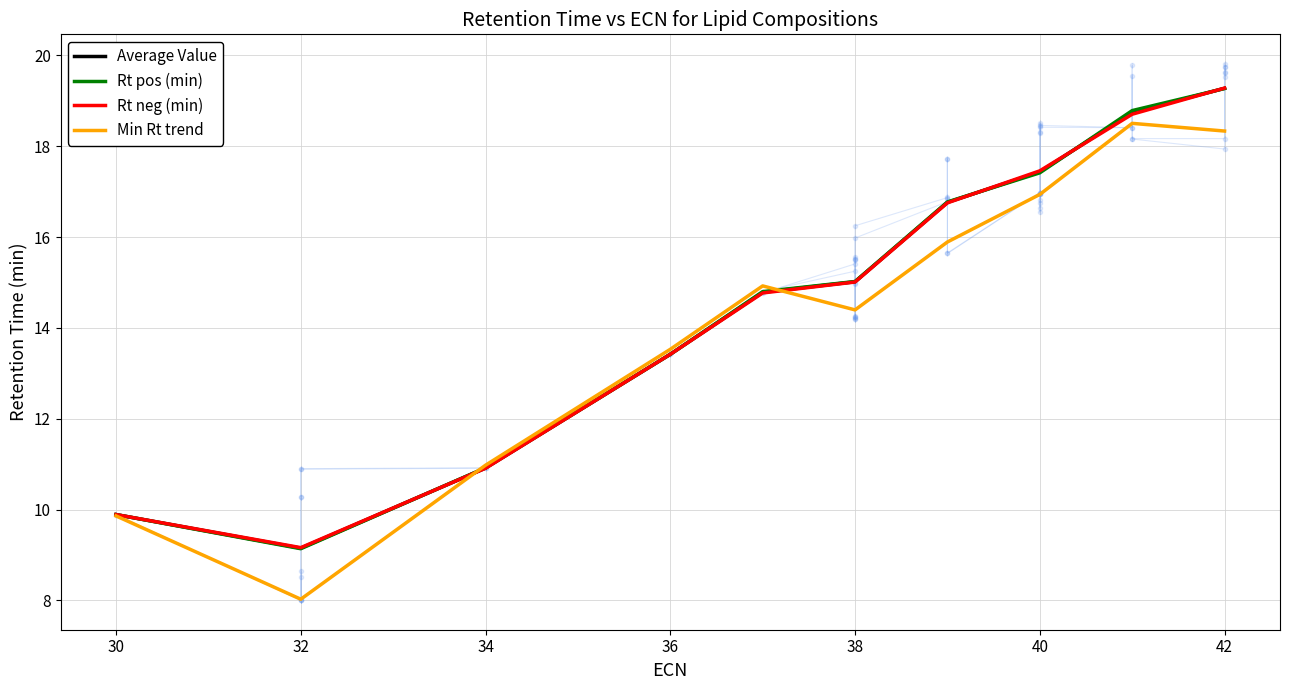

Which series has the widest spread of values?

Min Rt trend